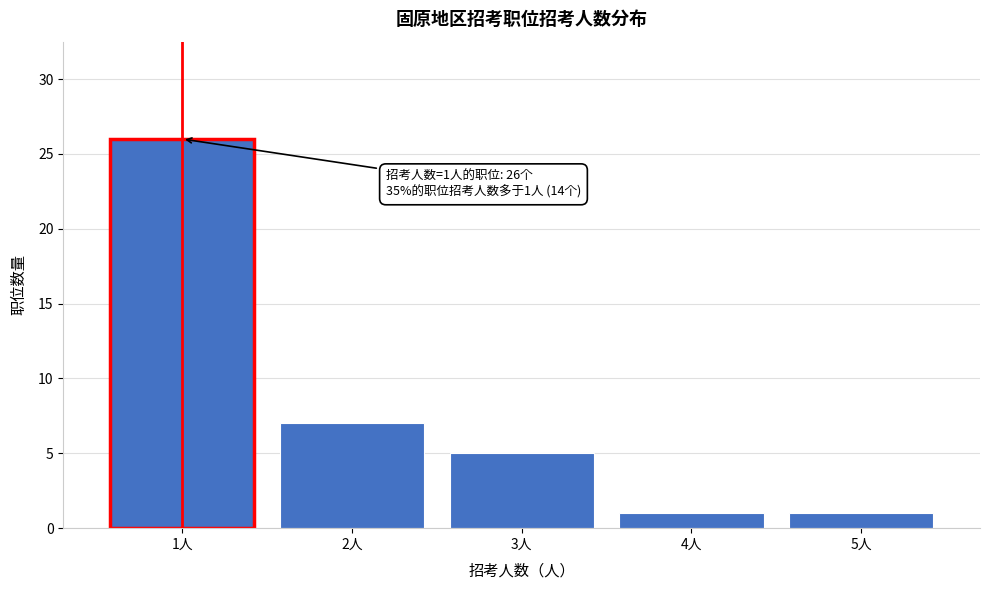

Reading left to right, extract all data points from this chart.

26	7	5	1	1